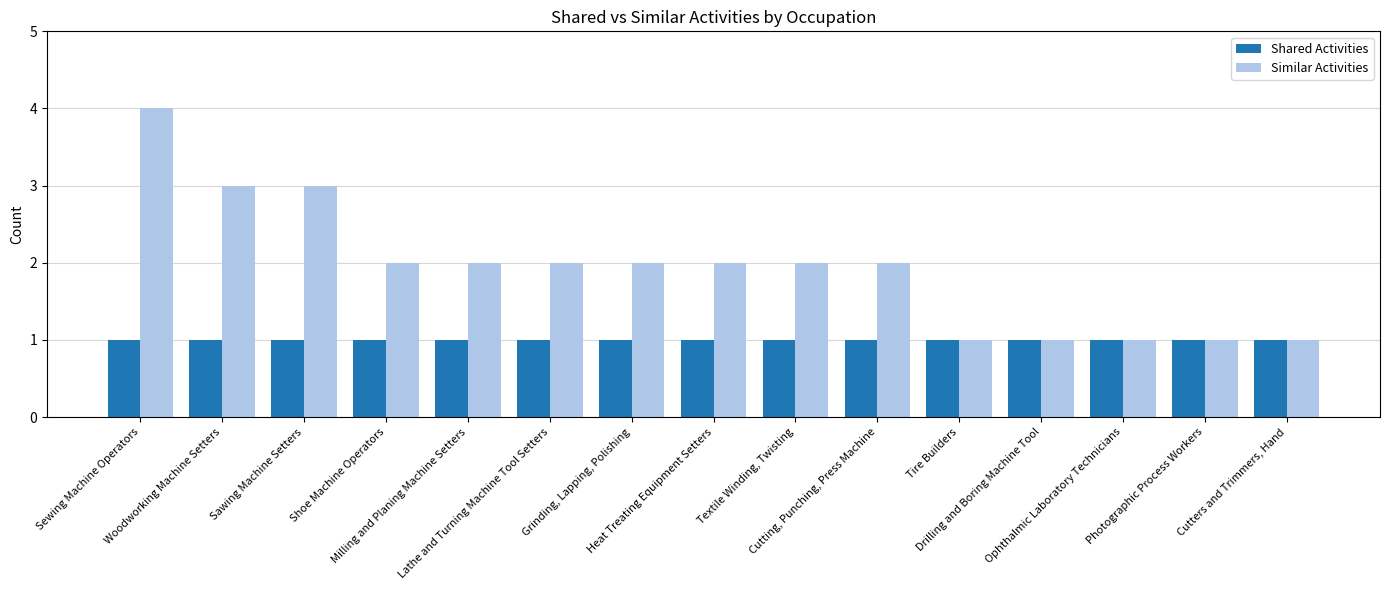

What is the value of the Similar Activities bar at the 13th from the left?

1